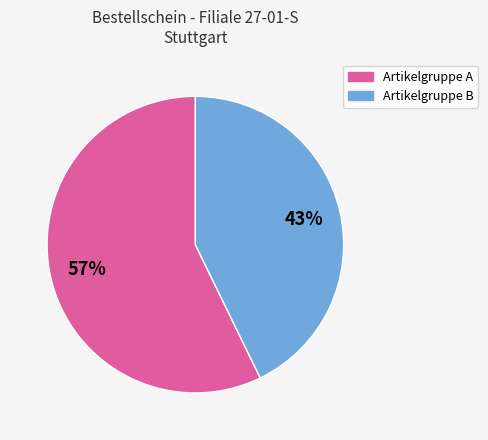

Is there a majority slice in this chart?

Yes